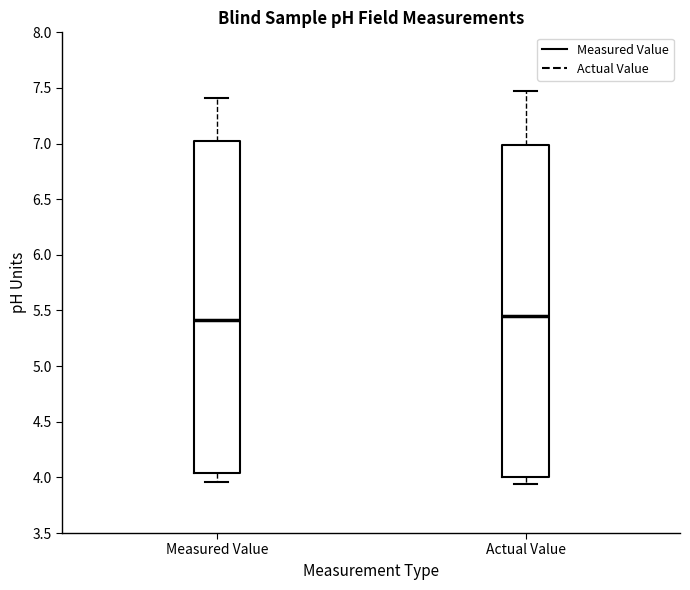

Reading left to right, transcribe this box plot: for each box, give where its median line is, the range the box spans, and where its two whiskers end, as read against the y-axis. The values are not printed on the chart, so give them approximately, as read against the axis.

Measured Value: median 5.40, box 4.05 to 7.05, whiskers 3.95 to 7.40
Actual Value: median 5.45, box 4.00 to 7.00, whiskers 3.95 to 7.45